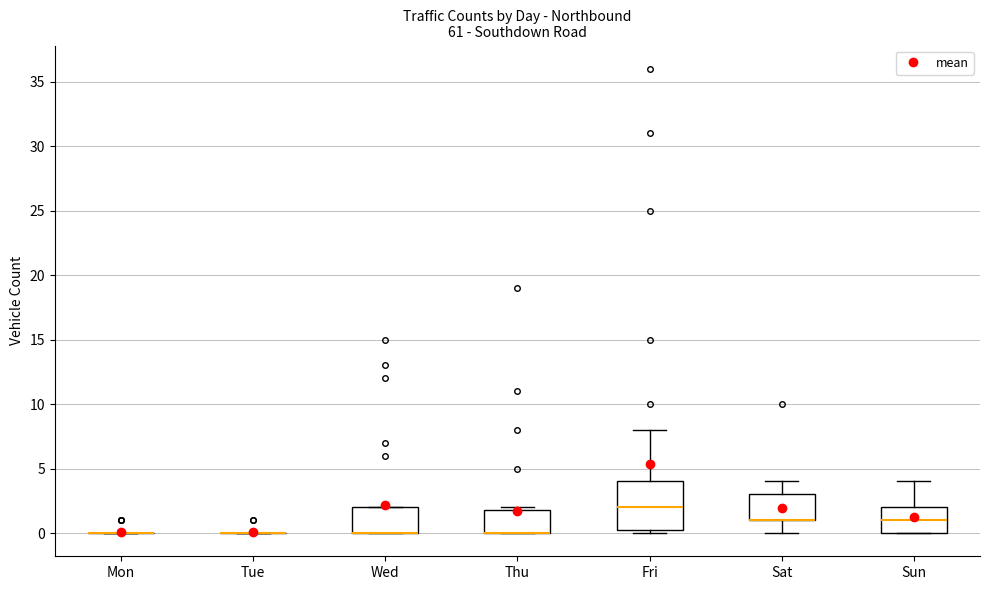

Which box is the tallest, from its lower edge to its upper edge?

Fri